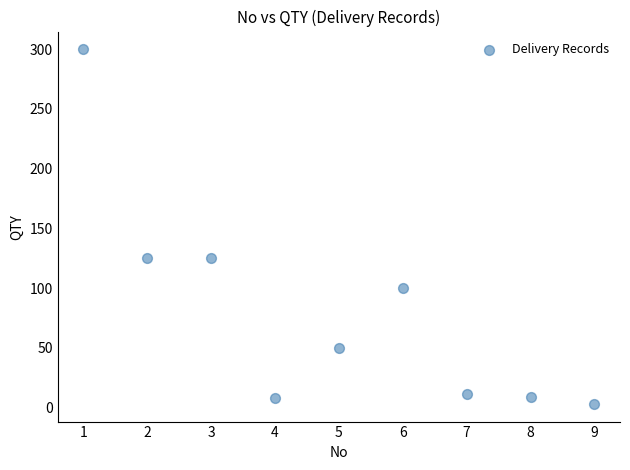

What is the range of X values (max minus min)?

8